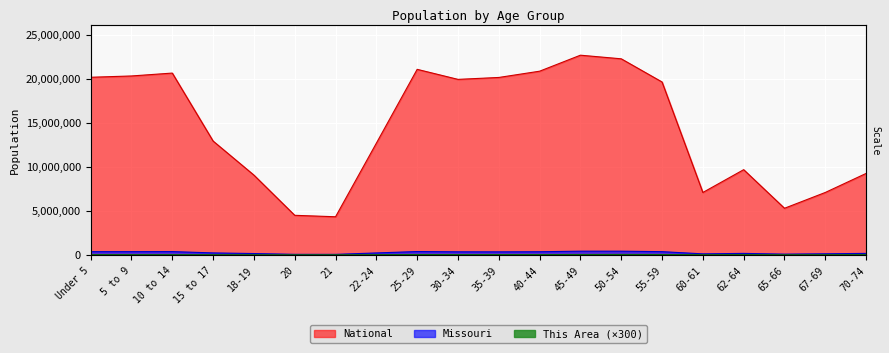

Which label corresponds to the largest value in the chart?

45-49